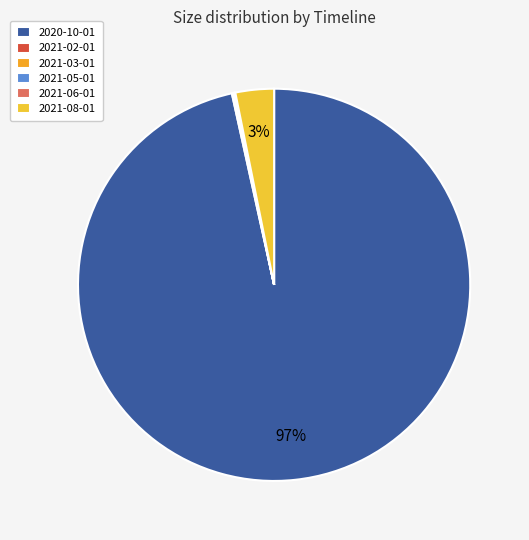

What is the ratio of the value at 2020-10-01 to the value at 2021-08-01?

30.4